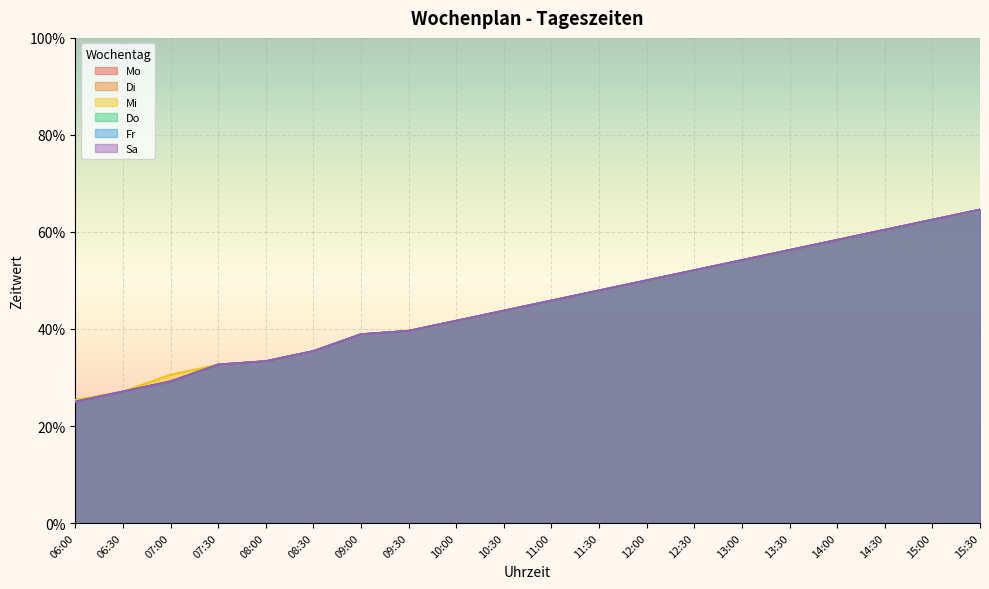

True or false: Mi and Sa intersect in this chart.

False